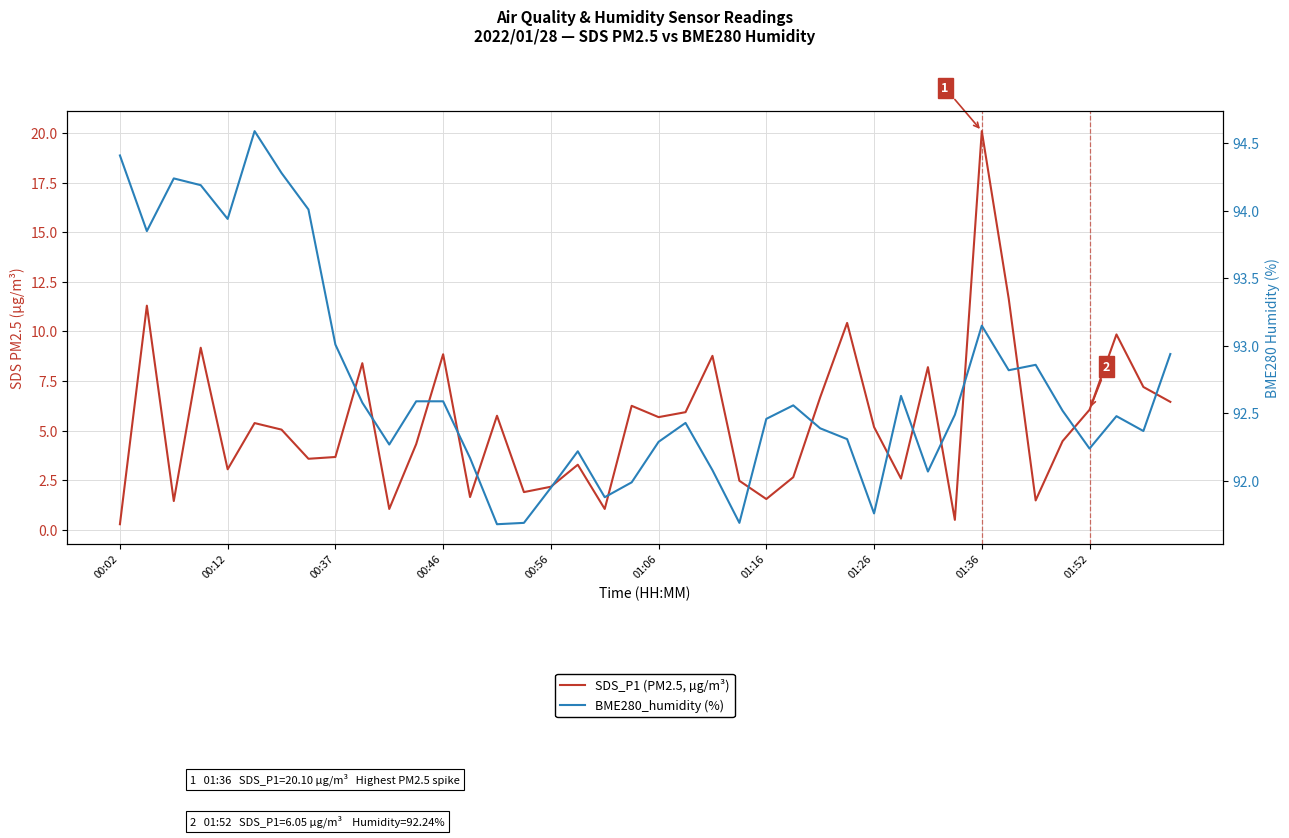

What is the minimum value for SDS_P1 (PM2.5, µg/m³)?

0.3